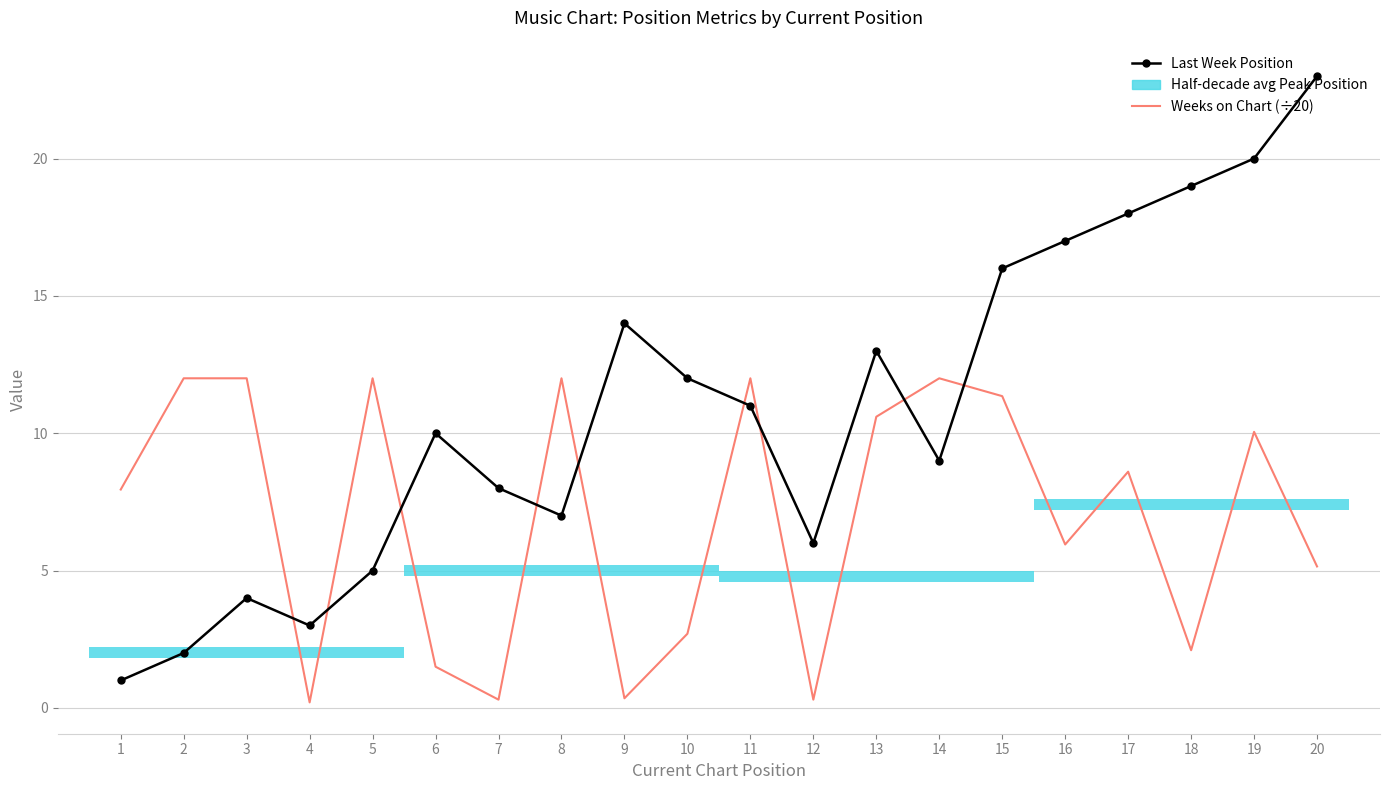

Which series changed the most between 3 and 8?

Last Week Position